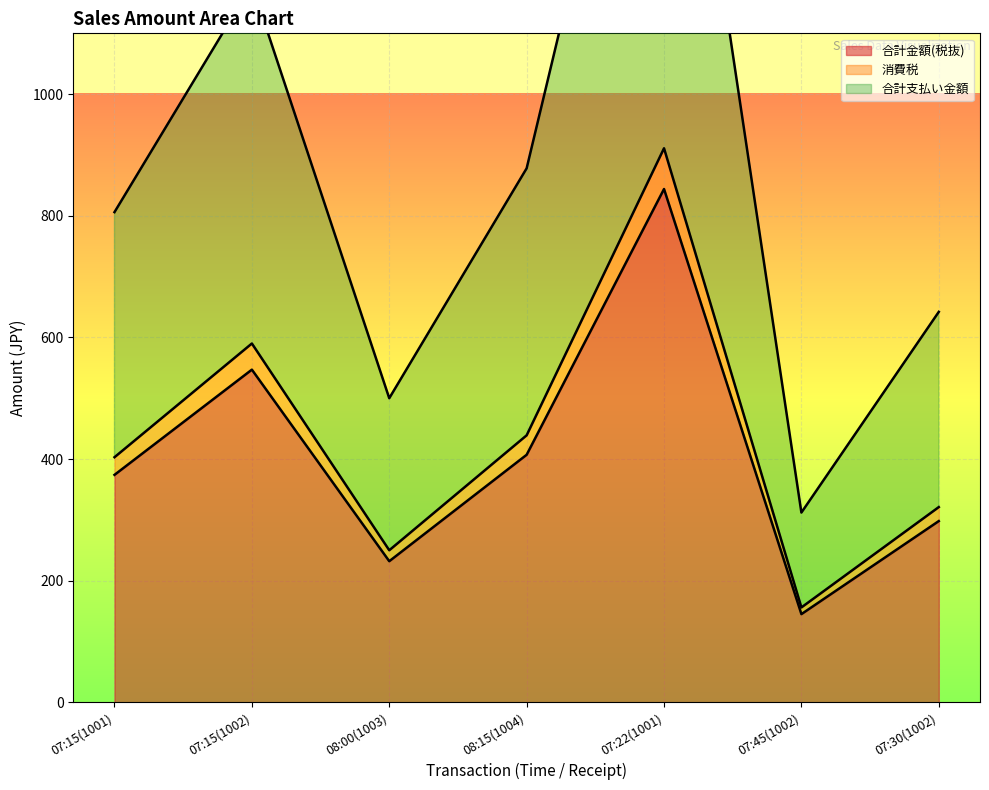

How many data points does each series have?

7